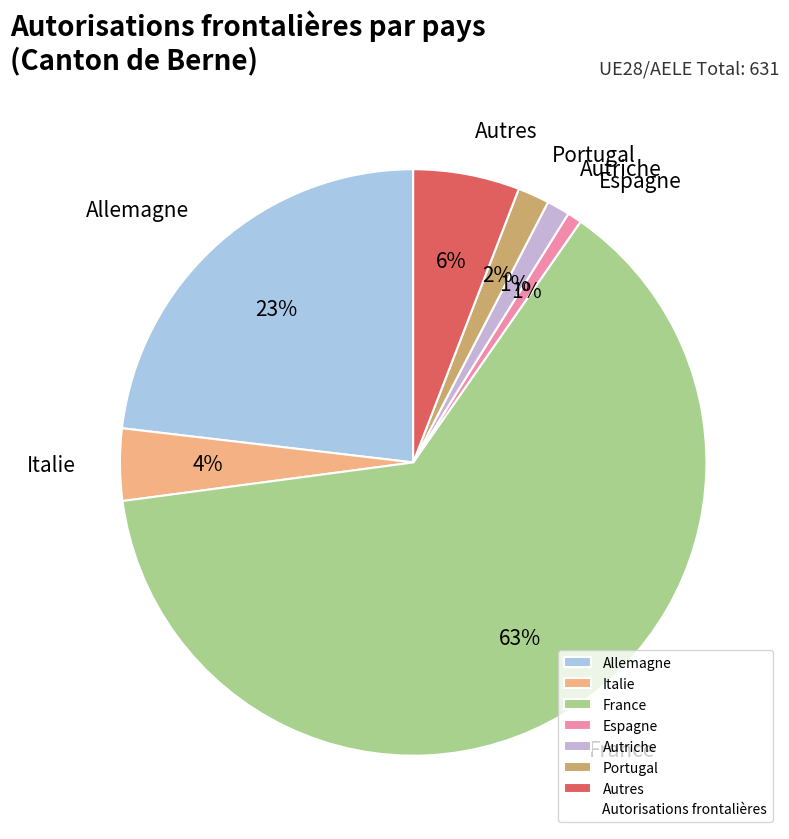

To the nearest percent, what portion does Espagne represent?

1%